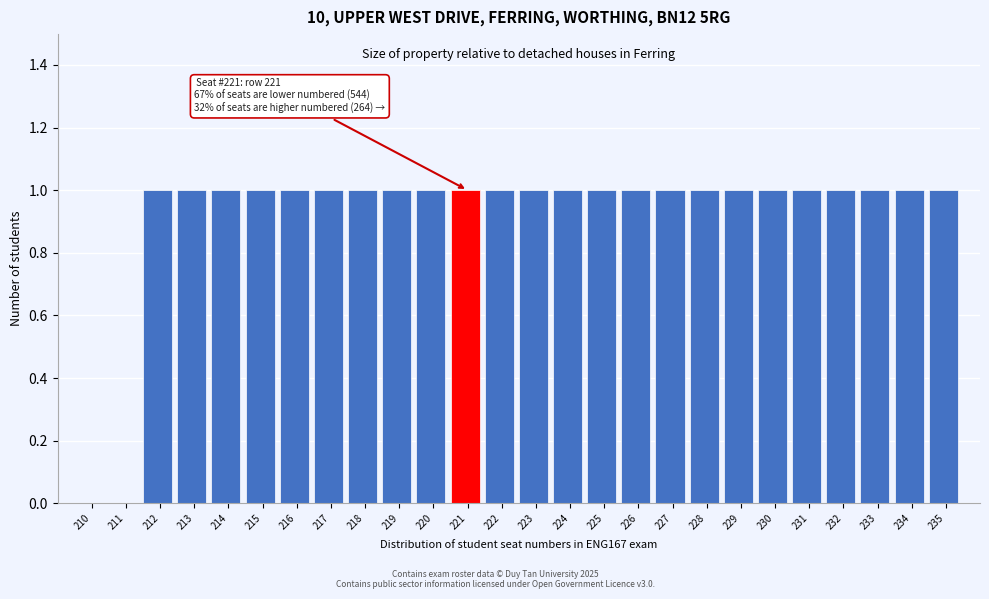

Reading left to right, transcribe all the data shown in this chart.

210=0	211=0	212=1	213=1	214=1	215=1	216=1	217=1	218=1	219=1	220=1	221=1	222=1	223=1	224=1	225=1	226=1	227=1	228=1	229=1	230=1	231=1	232=1	233=1	234=1	235=1